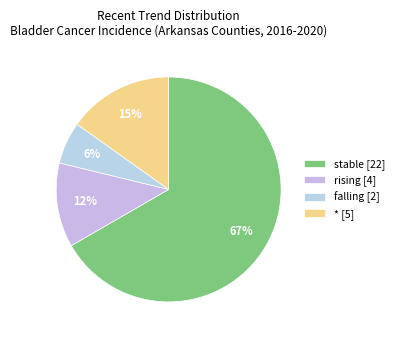

To the nearest percent, what portion does * represent?

15%